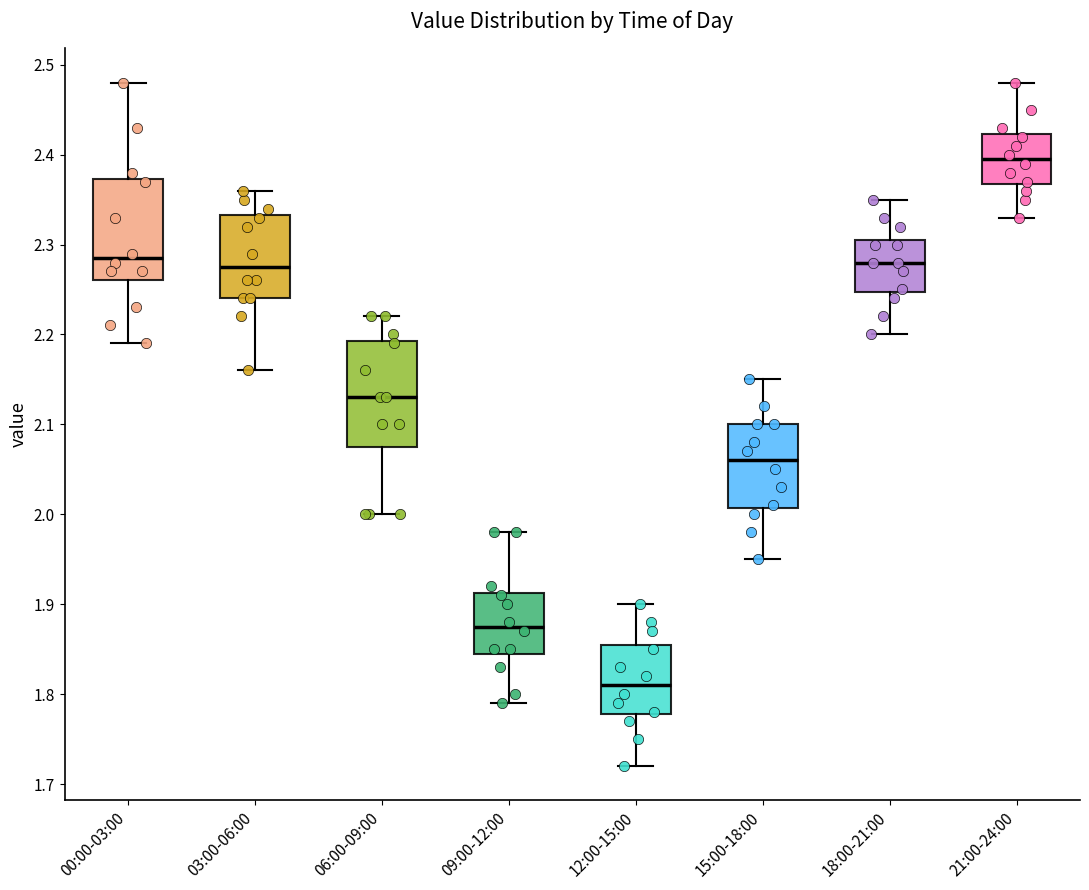

Reading left to right, read every box against the y-axis: the position of its median line, the range the box covers, and the ends of its whiskers. The values are not printed on the chart, so give them approximately, as read against the axis.

00:00-03:00: median 2.29, box 2.26 to 2.37, whiskers 2.19 to 2.48
03:00-06:00: median 2.28, box 2.24 to 2.33, whiskers 2.16 to 2.36
06:00-09:00: median 2.13, box 2.08 to 2.19, whiskers 2.00 to 2.22
09:00-12:00: median 1.88, box 1.85 to 1.91, whiskers 1.79 to 1.98
12:00-15:00: median 1.81, box 1.78 to 1.86, whiskers 1.72 to 1.90
15:00-18:00: median 2.06, box 2.01 to 2.10, whiskers 1.95 to 2.15
18:00-21:00: median 2.28, box 2.25 to 2.31, whiskers 2.20 to 2.35
21:00-24:00: median 2.40, box 2.37 to 2.42, whiskers 2.33 to 2.48